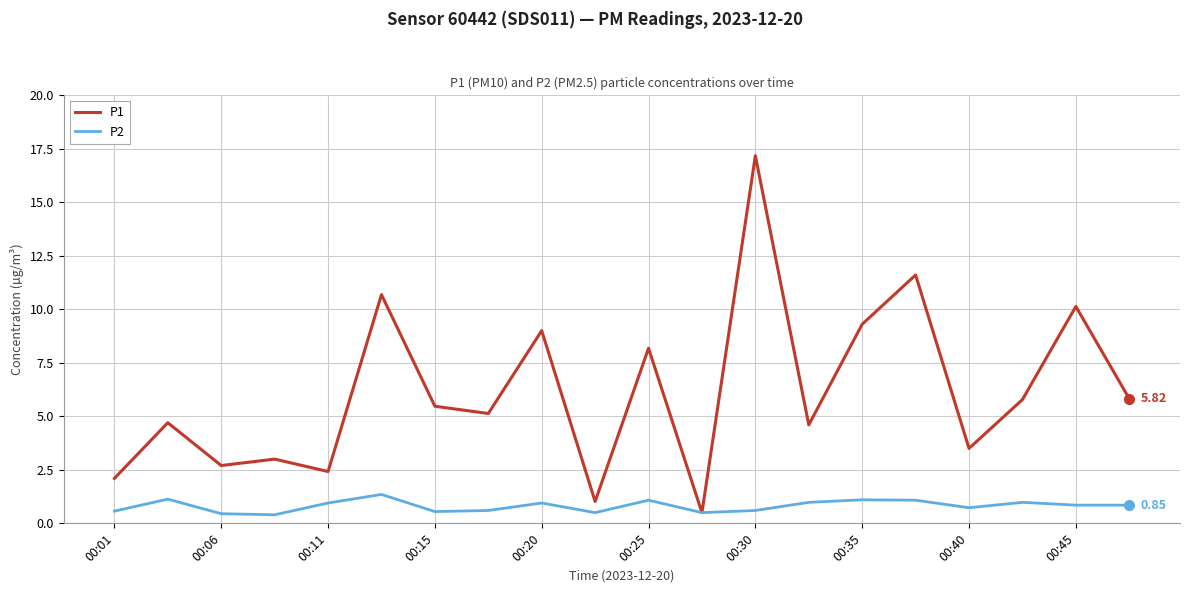

Rank the series by their average value, from lowest to highest.

P2, P1